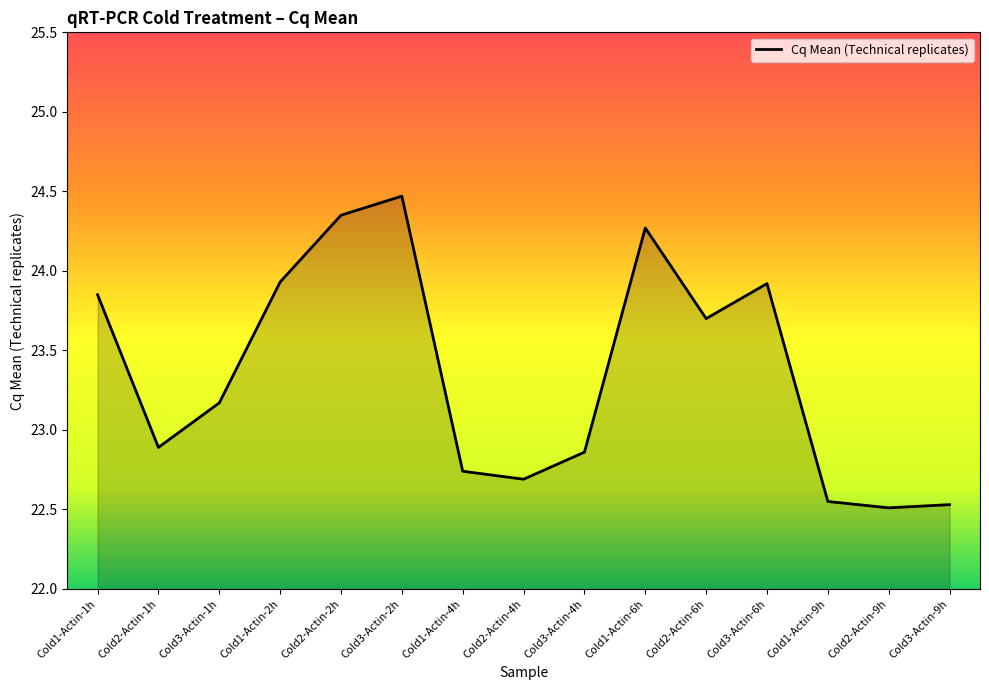

What is the average value?

23.4